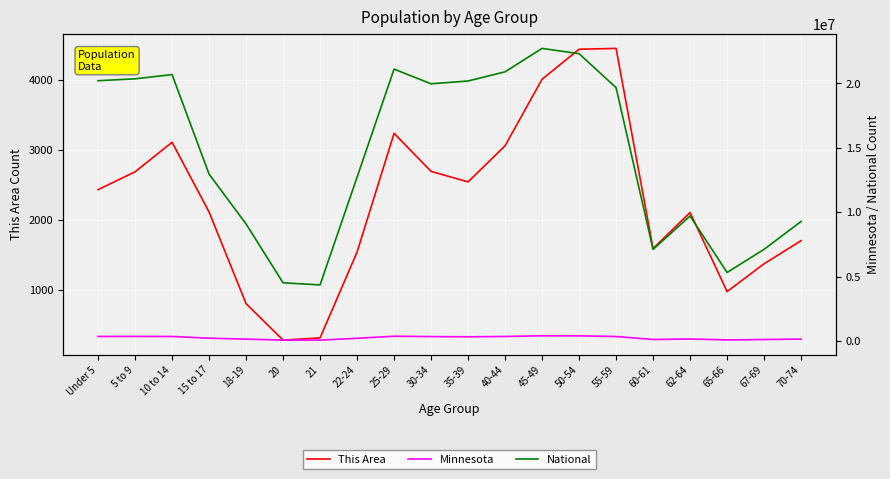

True or false: Minnesota and National cross at least once.

False